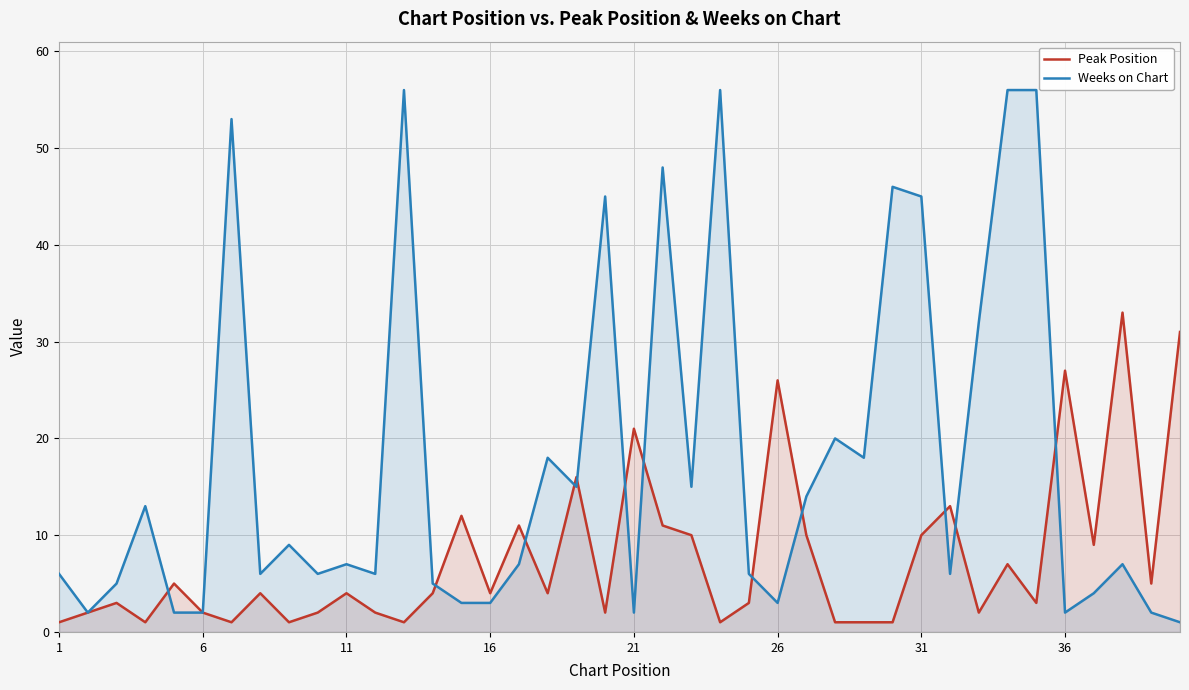

List the series in order of their overall mean, highest first.

Weeks on Chart, Peak Position